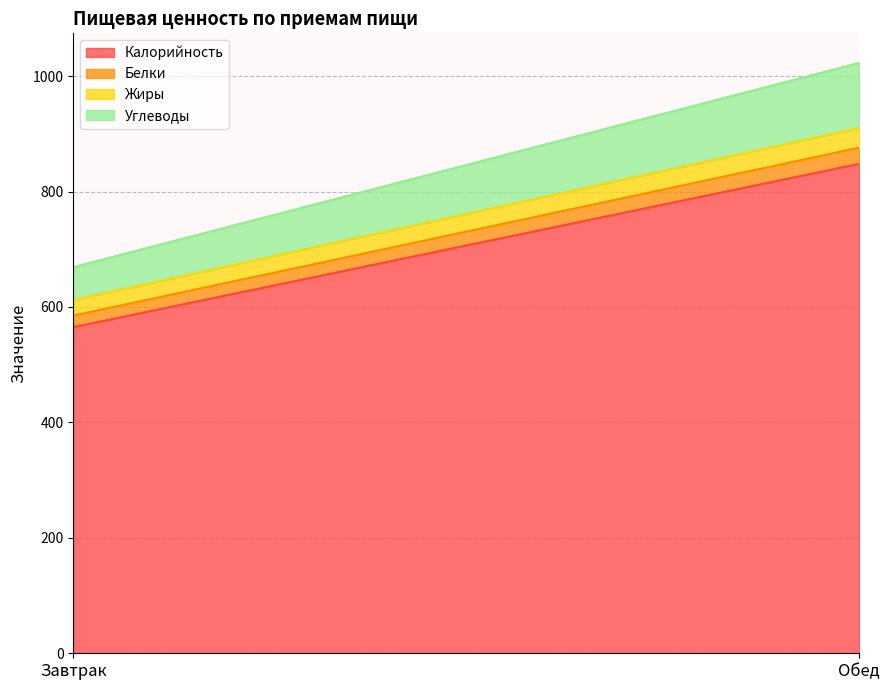

At how many categories does at least one series exceed 221?

2